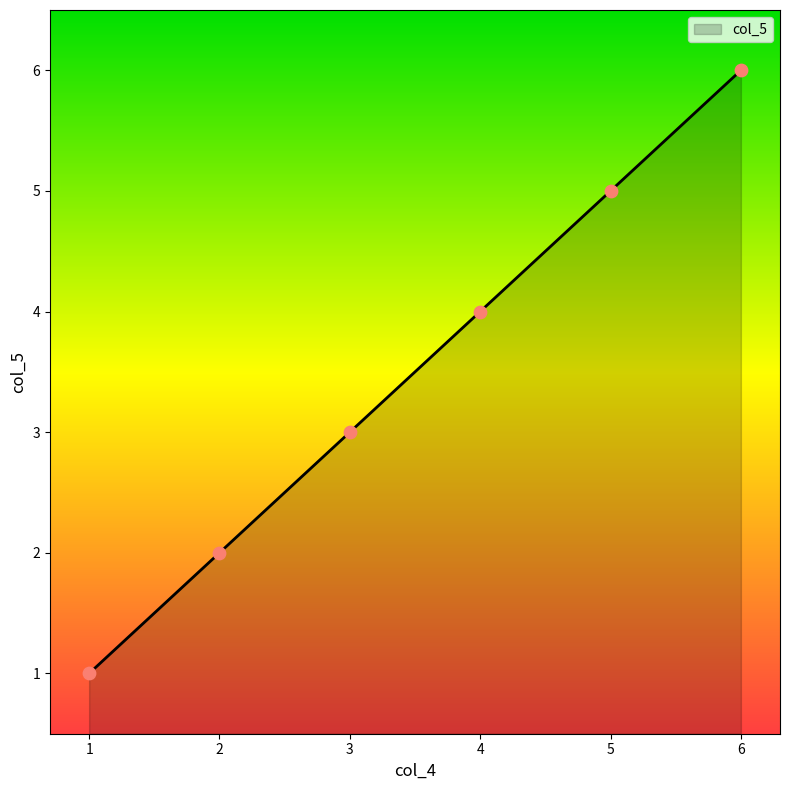

Approximately how many times larger is the value at 4 compared to 3?

1.3